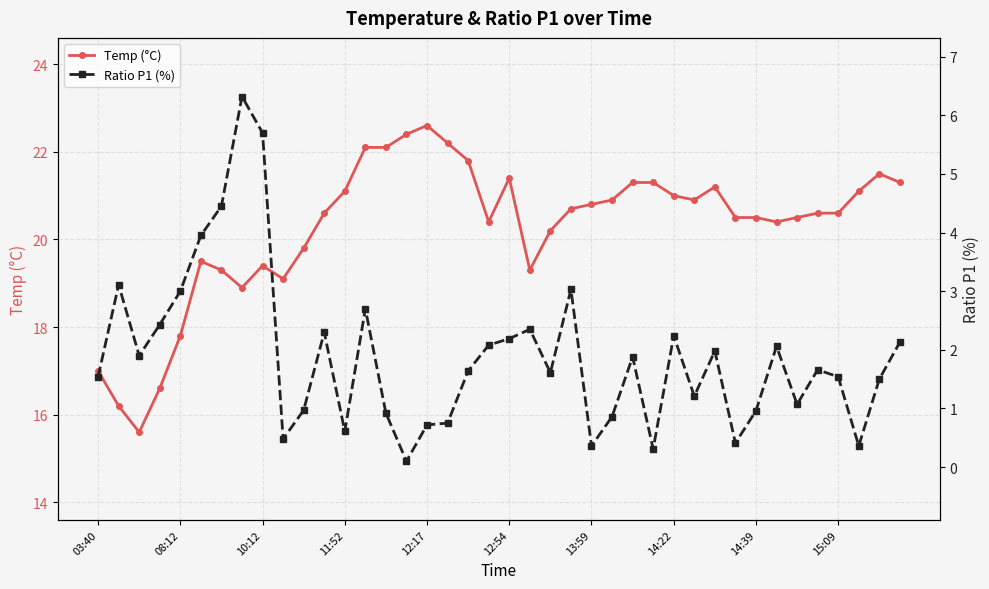

The value of Temp (°C) at 17 is 9.4. True or false?

False